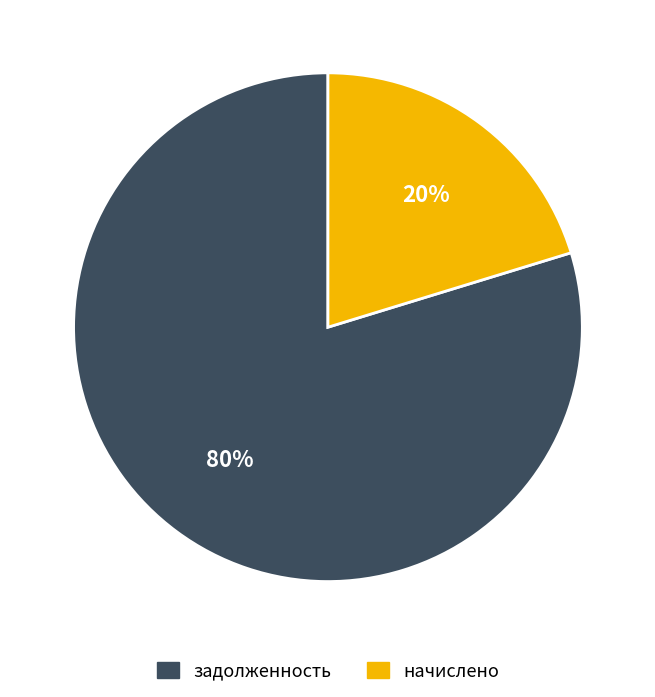

Count the number of slices in the pie.

2